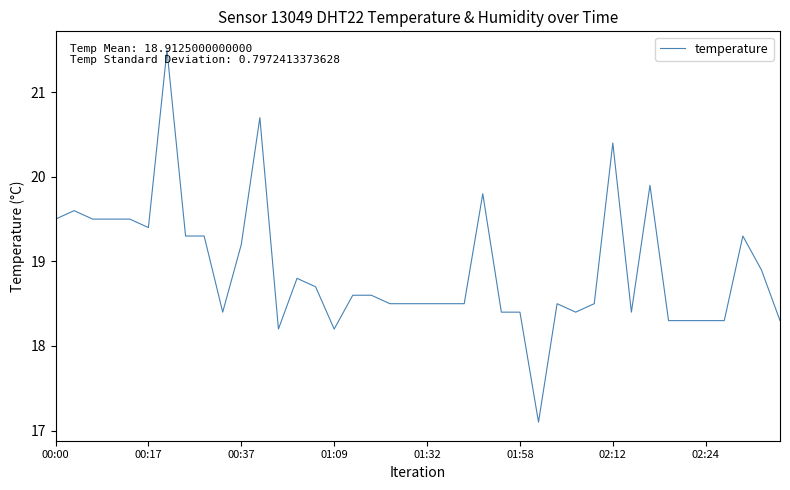

What is the minimum value shown in the chart?

17.1